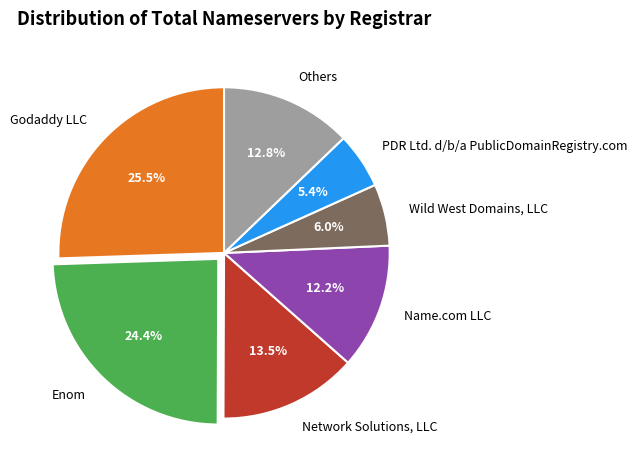

To the nearest percent, what is the difference between the Enom and Wild West Domains, LLC slice percentages?

18%